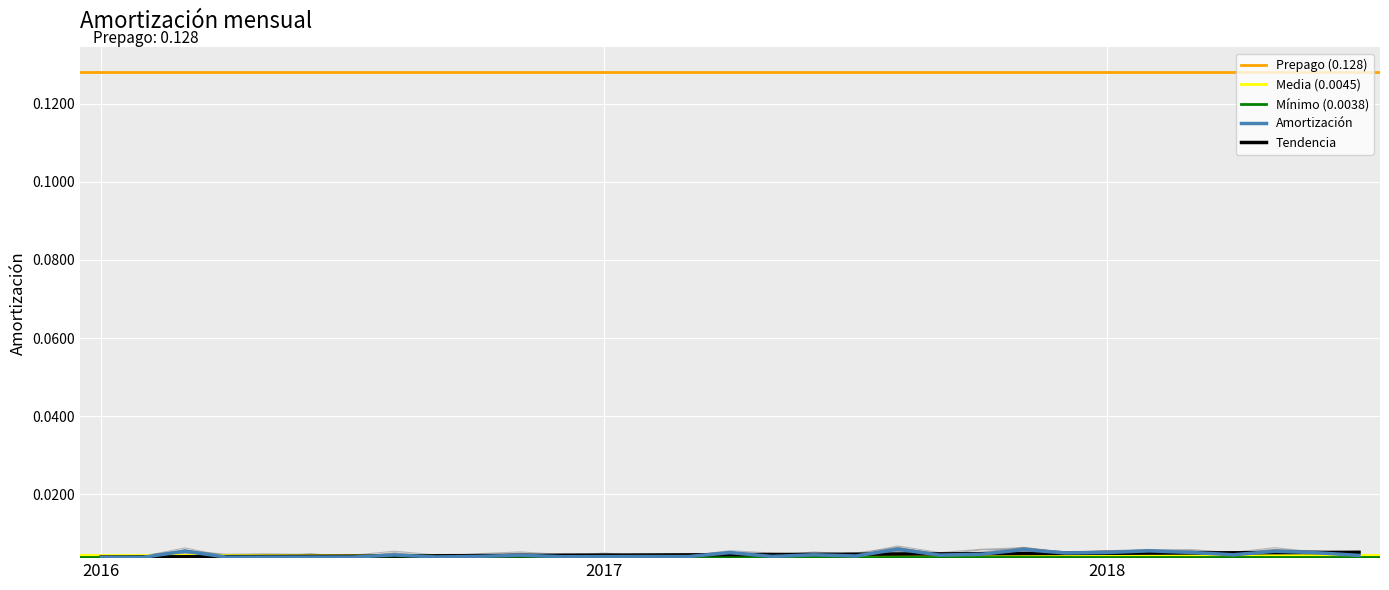

How many points are lower than both their immediate neighbors (excluding endpoints)?

9